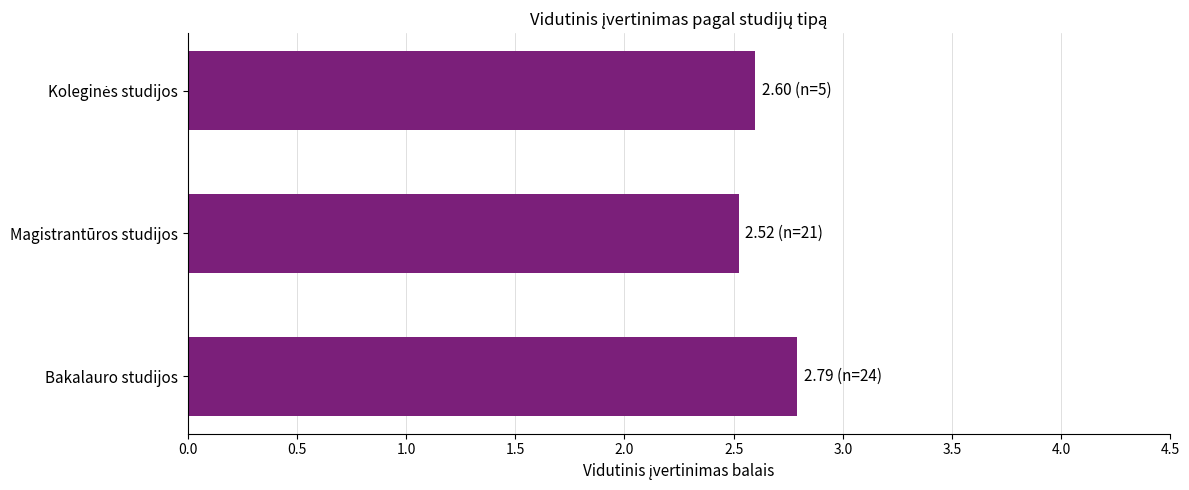

Reading bottom to top, transcribe all the data shown in this chart.

2.8	2.5	2.6